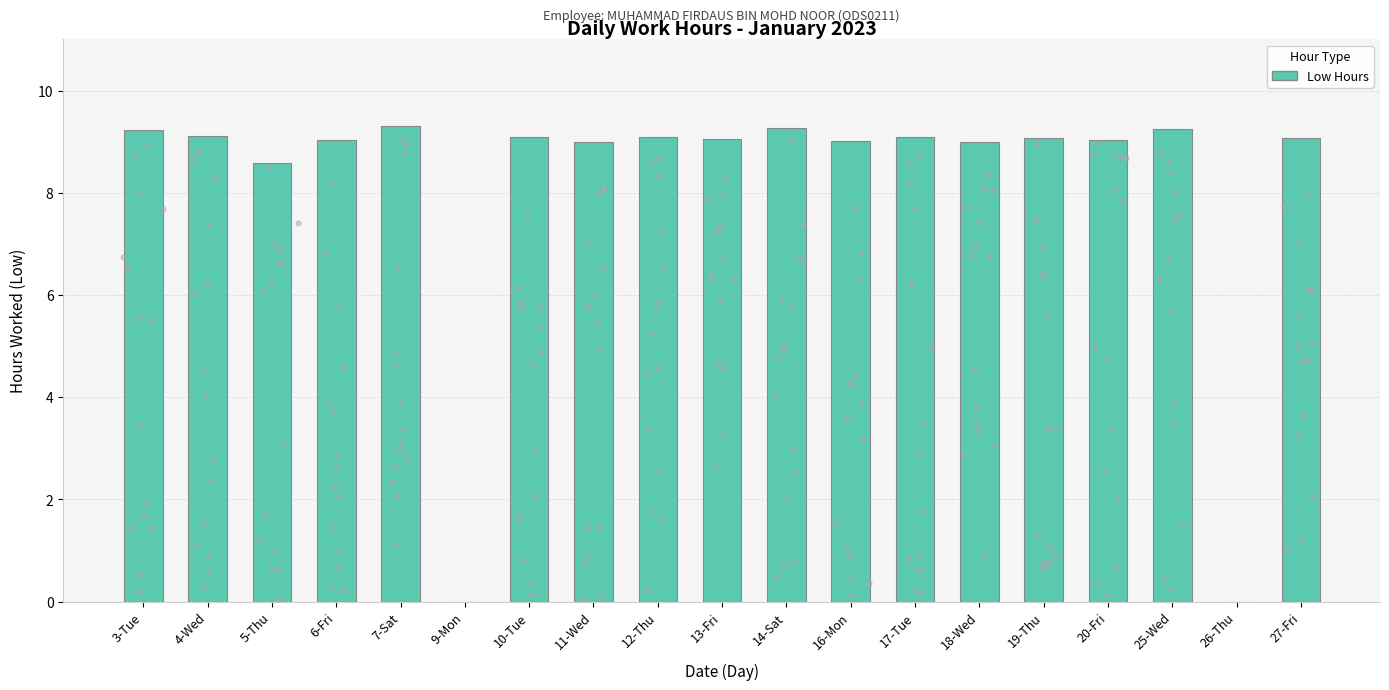

What is the change in value from 9-Mon to 14-Sat?

+9.3